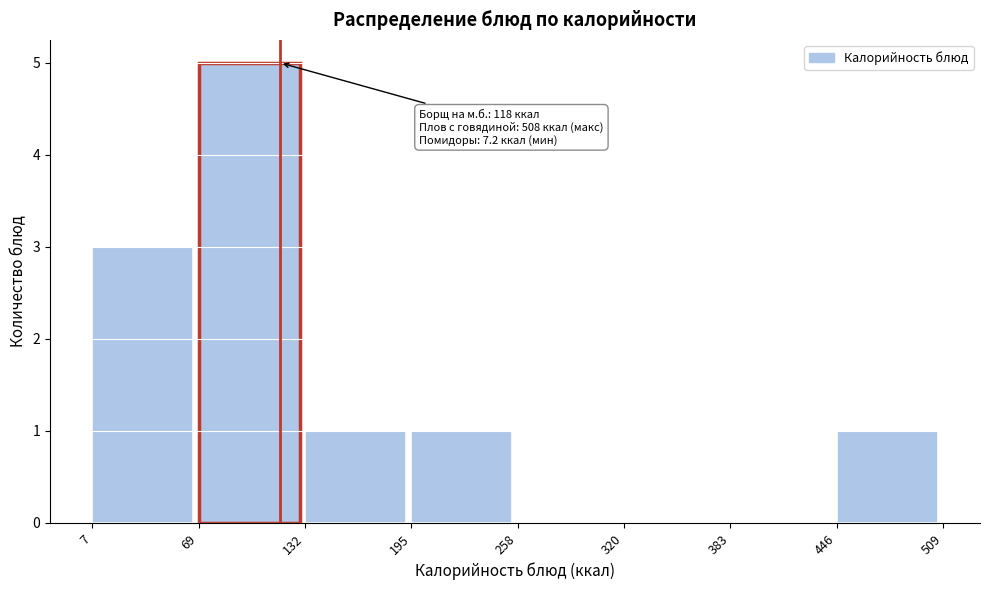

Over which range of the x-axis is the bar tallest?

69 to 132